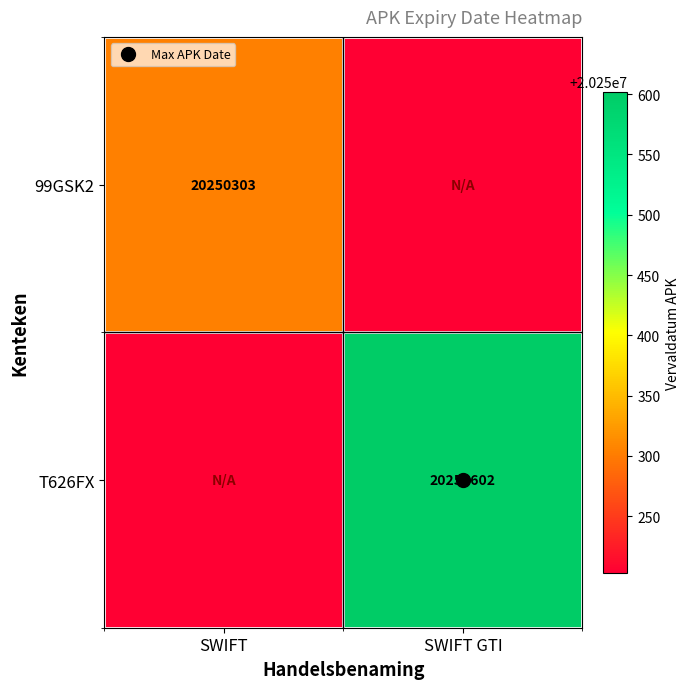

Is the value of 99GSK2 at SWIFT greater than the value of T626FX at SWIFT?

Yes